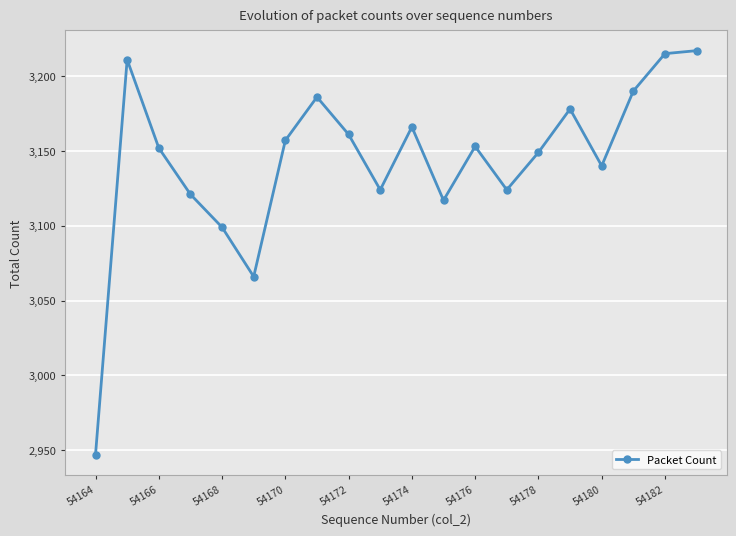

What is the difference between the maximum and second lowest values?

151